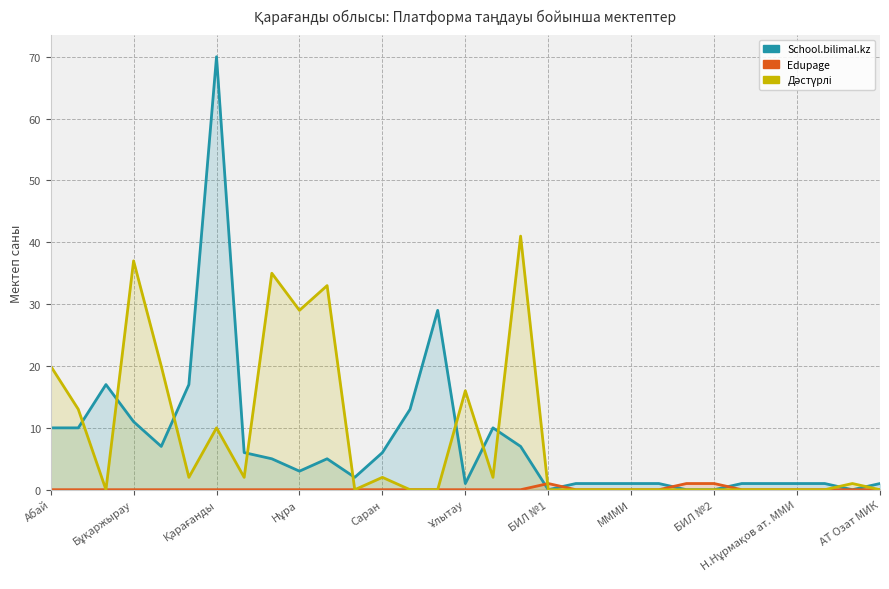

Rank the series by their maximum value, from lowest to highest.

Edupage, Дәстүрлі, School.bilimal.kz